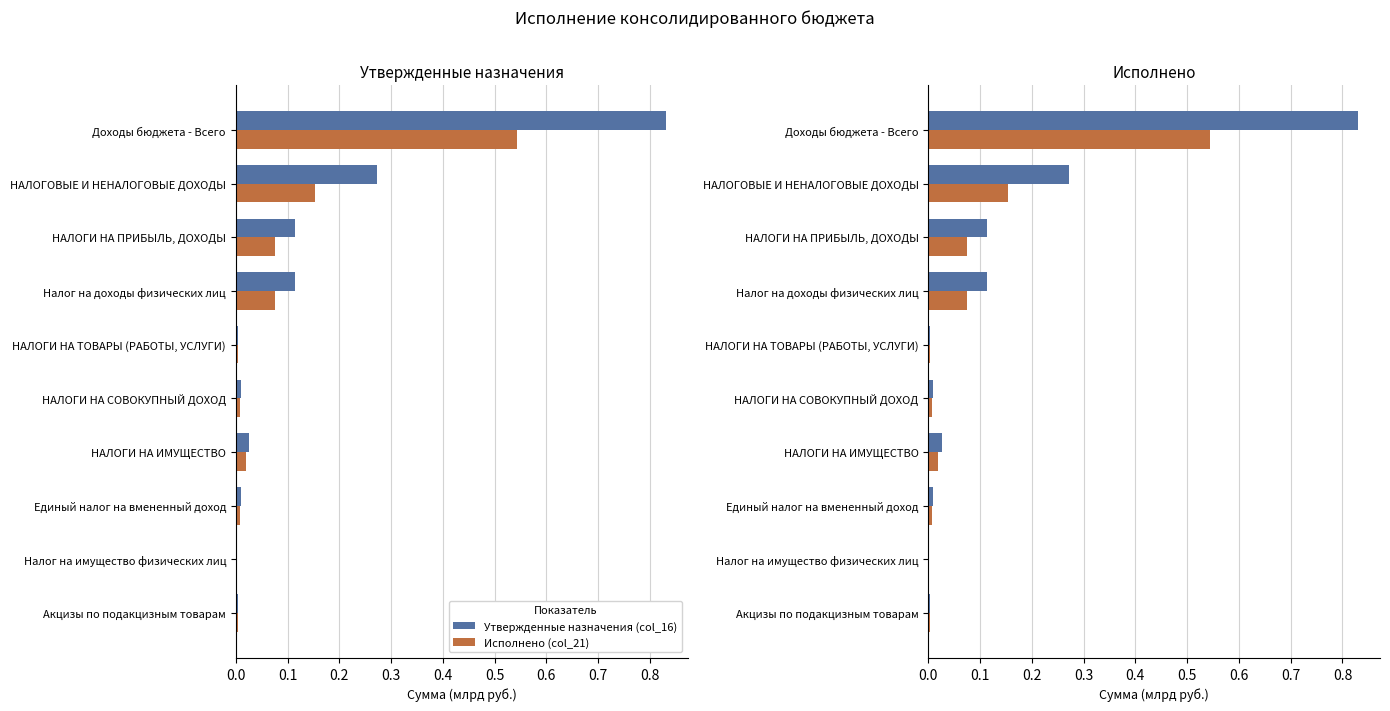

Rank the series by their average value, from lowest to highest.

Исполнено (col_21), Утвержденные назначения (col_16)